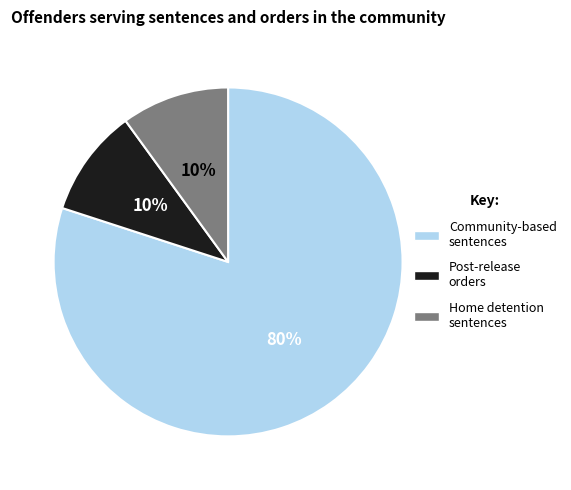

To the nearest percent, what is the difference between the largest and smallest slice percentages?

70%